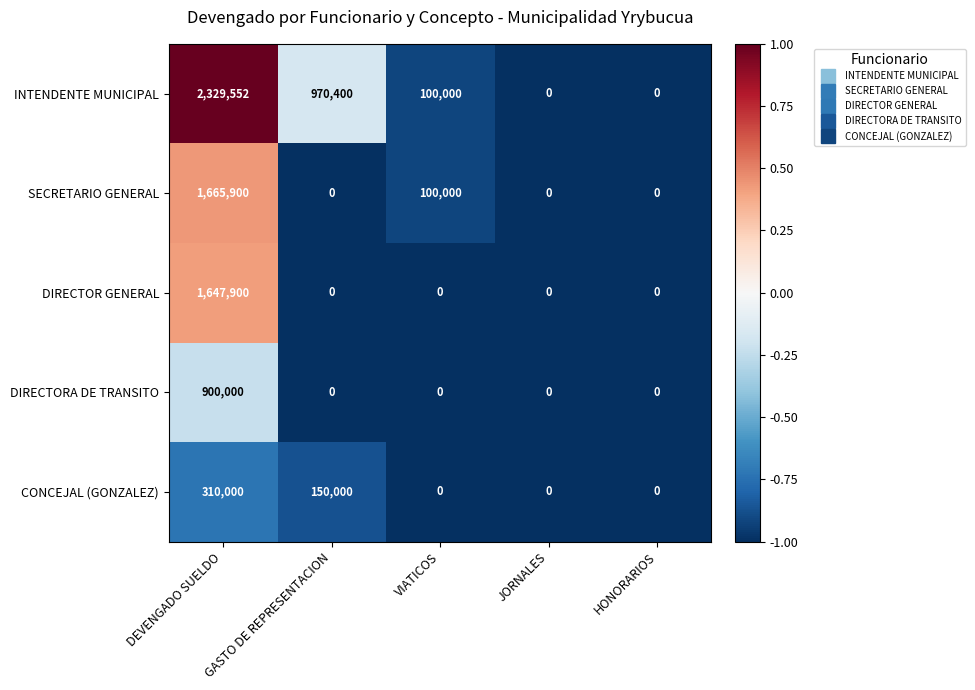

What is the sum of all INTENDENTE MUNICIPAL values?

3399952